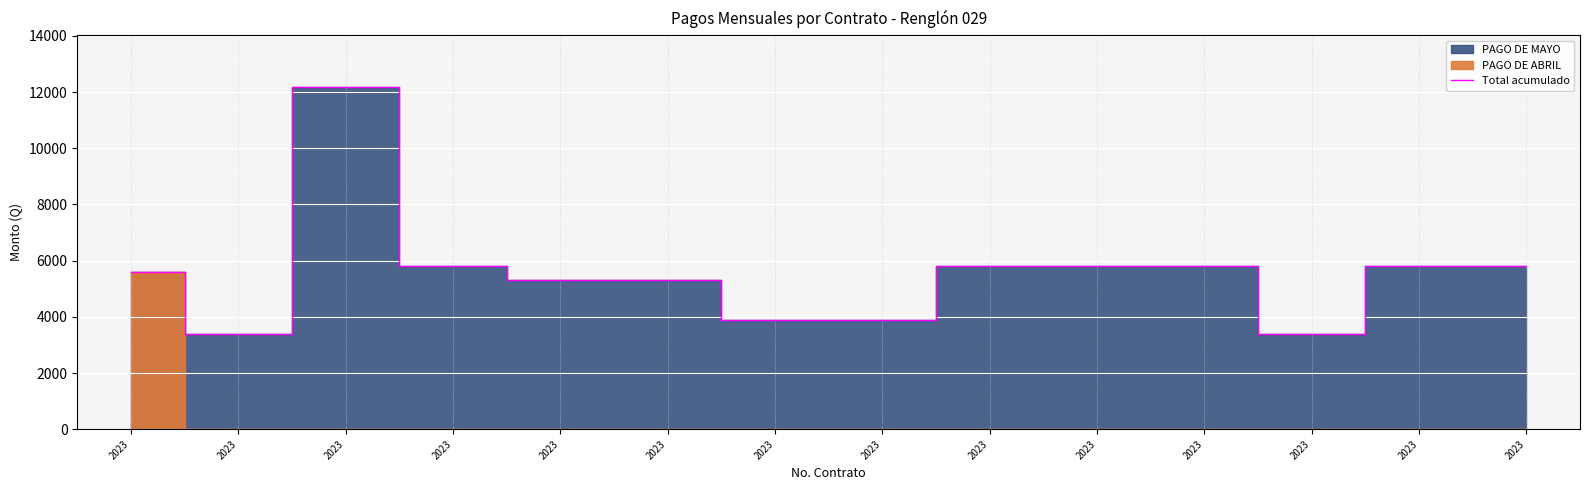

Reading right to left, extract all data points from this chart.

5806.4	5806.4	3387.1	5806.4	5806.4	5806.4	3871.0	3871.0	5322.6	5322.6	5806.4	12193.5	3387.1	5600.0